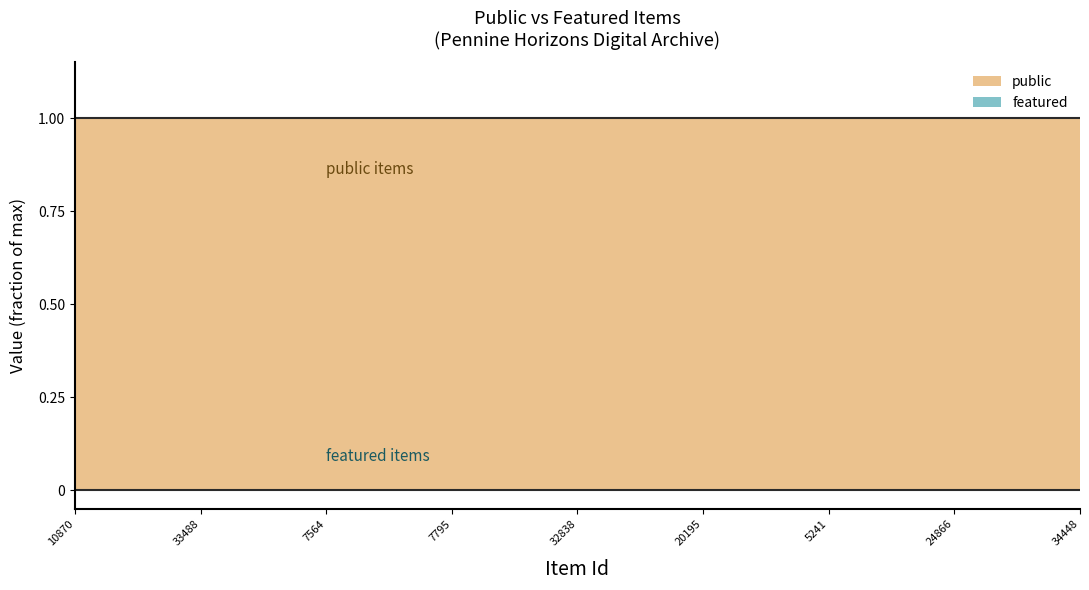

Which series has the largest total across all categories?

public